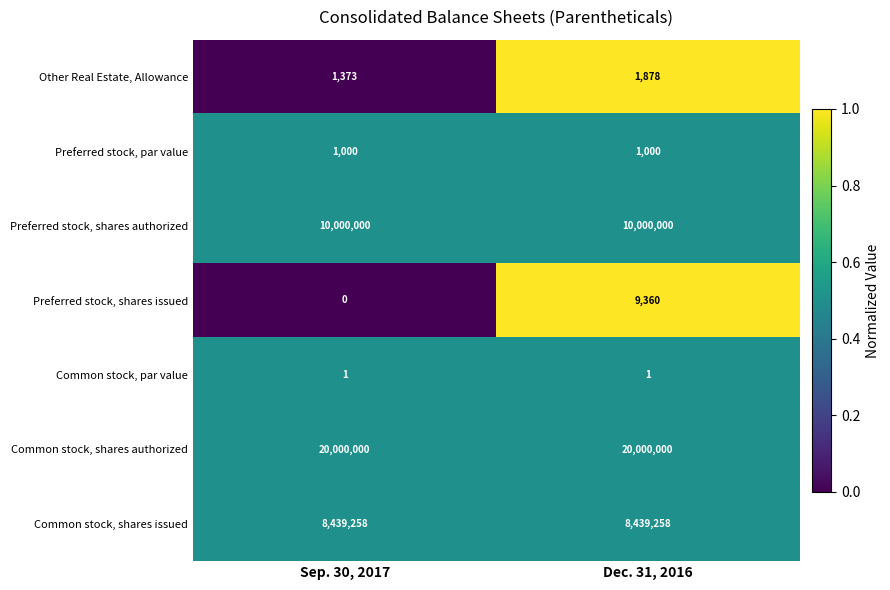

Which series changed the most between Sep. 30, 2017 and Dec. 31, 2016?

Preferred stock, shares issued